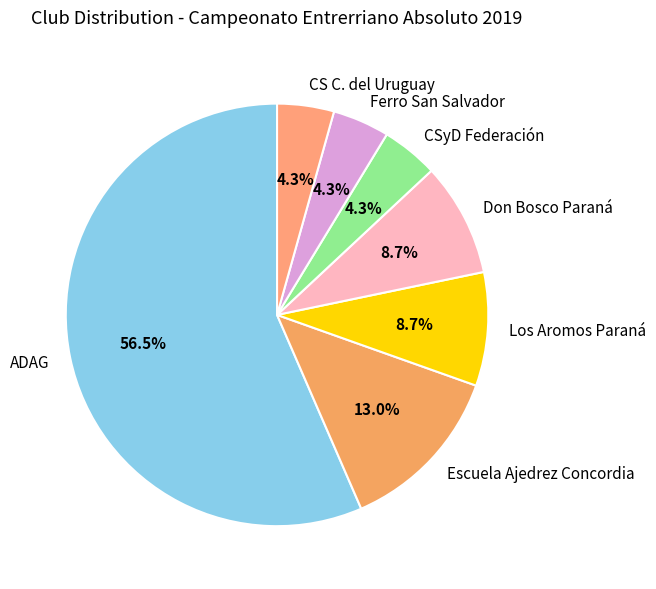

Does any single category account for the majority?

Yes